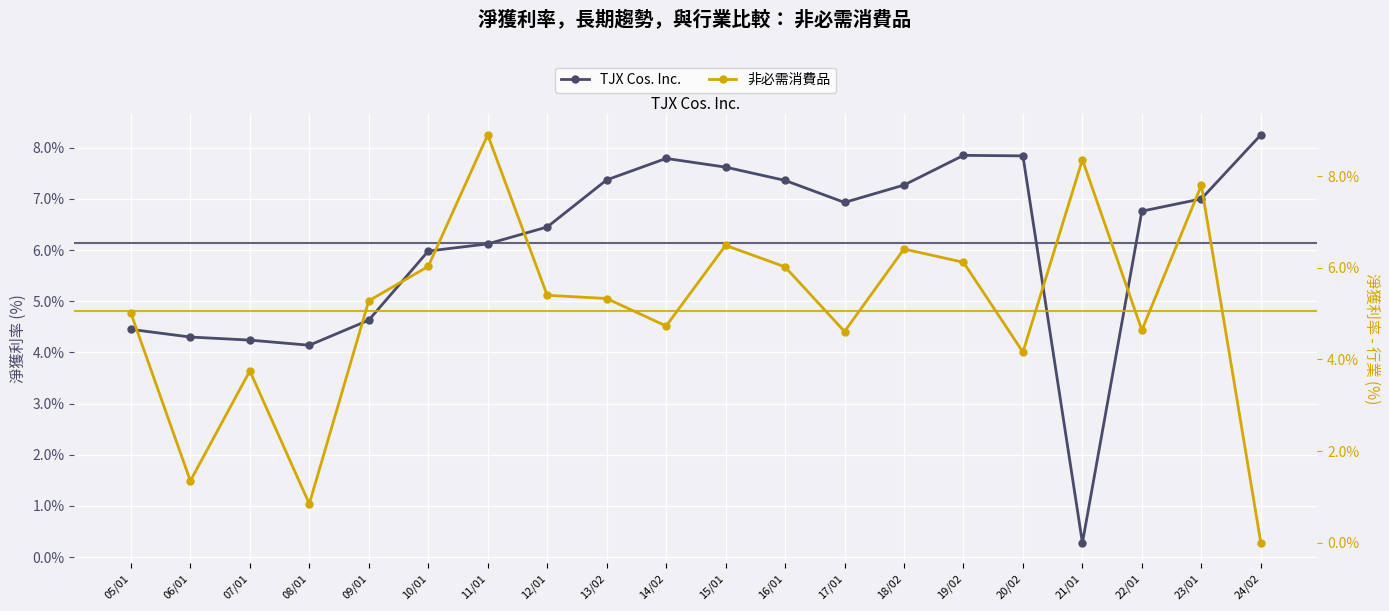

Count the number of categories in the chart.

20